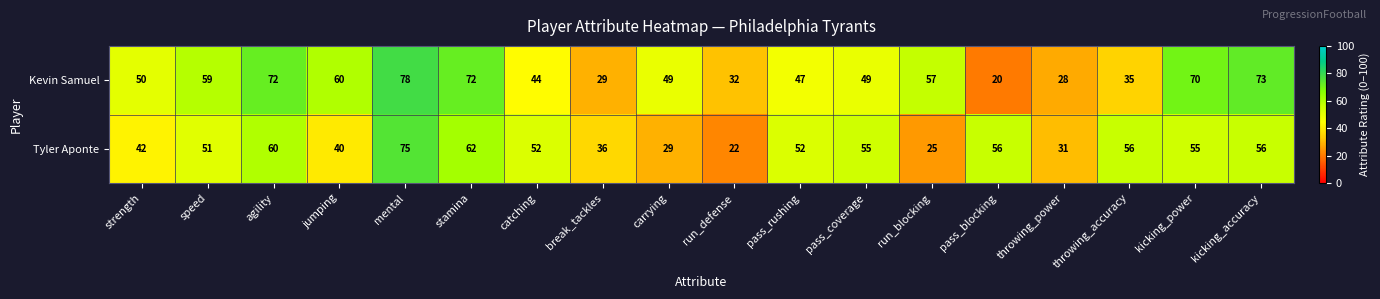

List the series in order of their peak value, highest first.

Kevin Samuel, Tyler Aponte